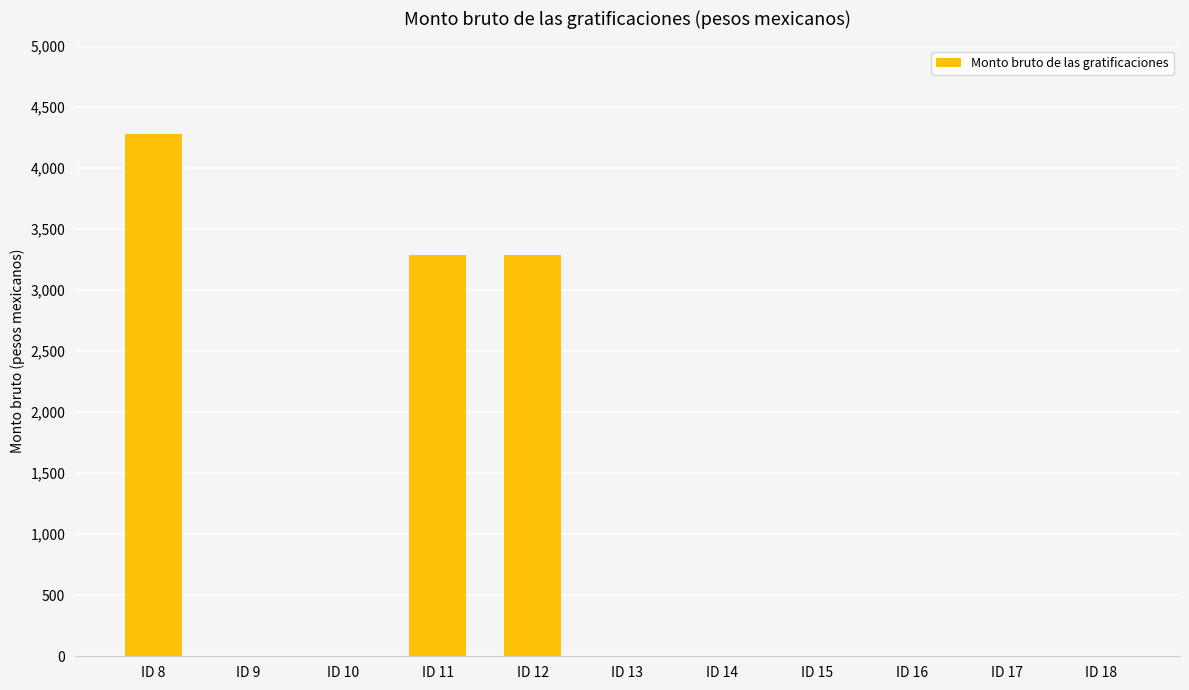

How many data points does each series have?

11